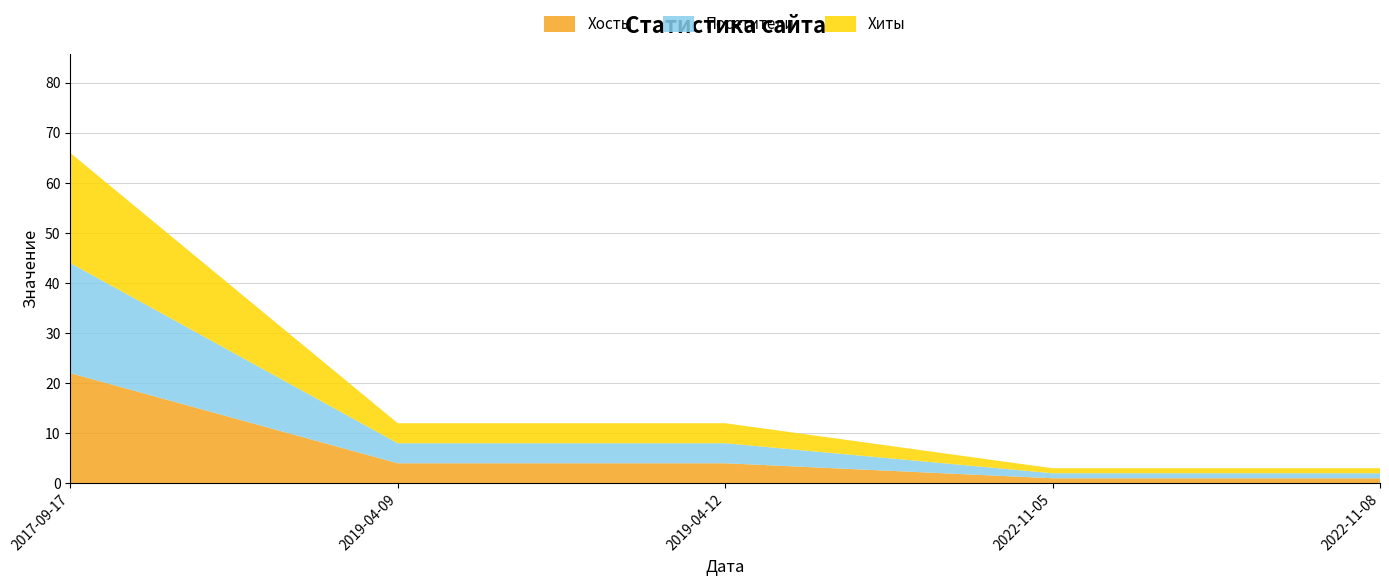

Reading left to right, list all the values displayed in this chart.

Хосты: 2017-09-17=22	2019-04-09=4	2019-04-12=4	2022-11-05=1	2022-11-08=1
Посетители: 2017-09-17=22	2019-04-09=4	2019-04-12=4	2022-11-05=1	2022-11-08=1
Хиты: 2017-09-17=22	2019-04-09=4	2019-04-12=4	2022-11-05=1	2022-11-08=1